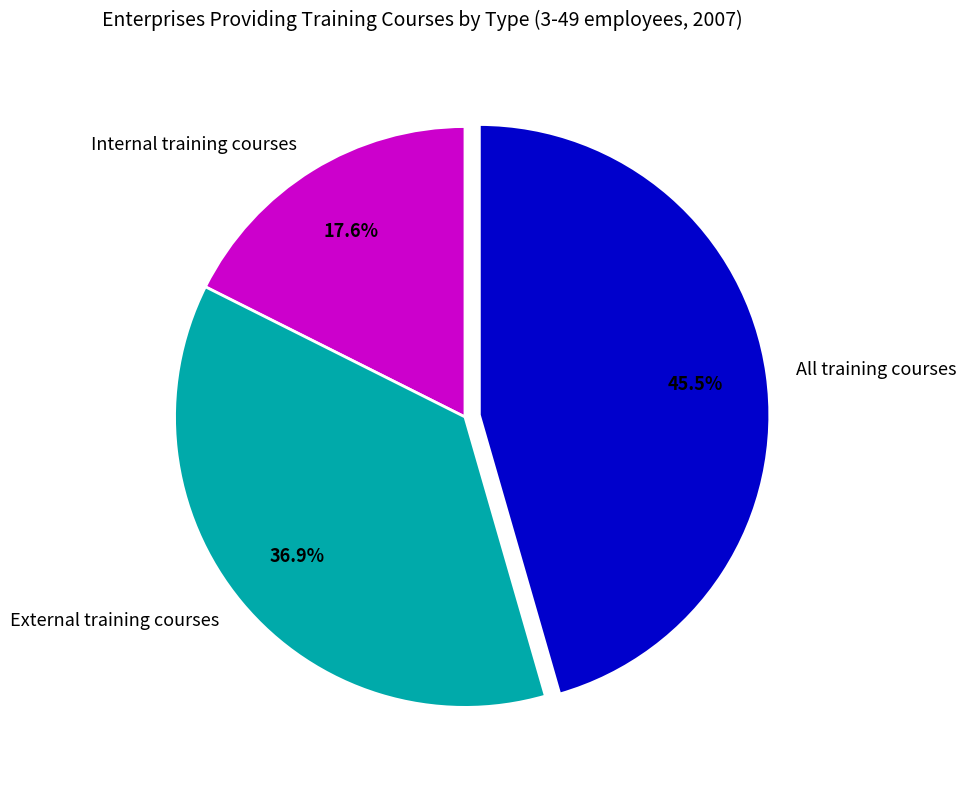

Rank the categories by value from highest to lowest.

All training courses, External training courses, Internal training courses